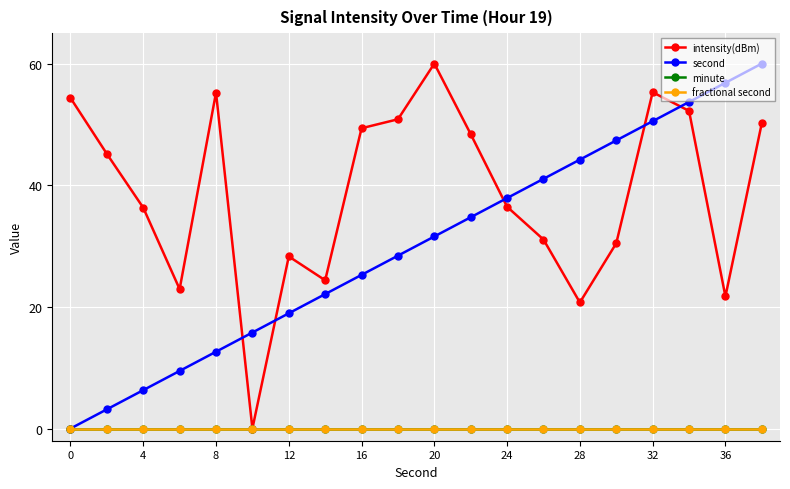

Is this an area chart (filled region under the line)?

No